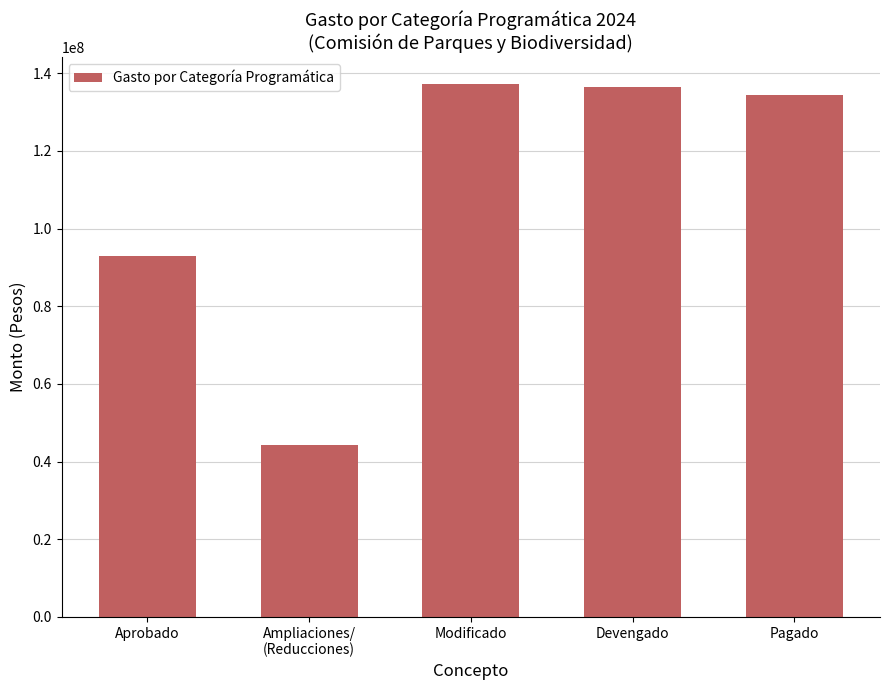

How many bars are there in total?

5